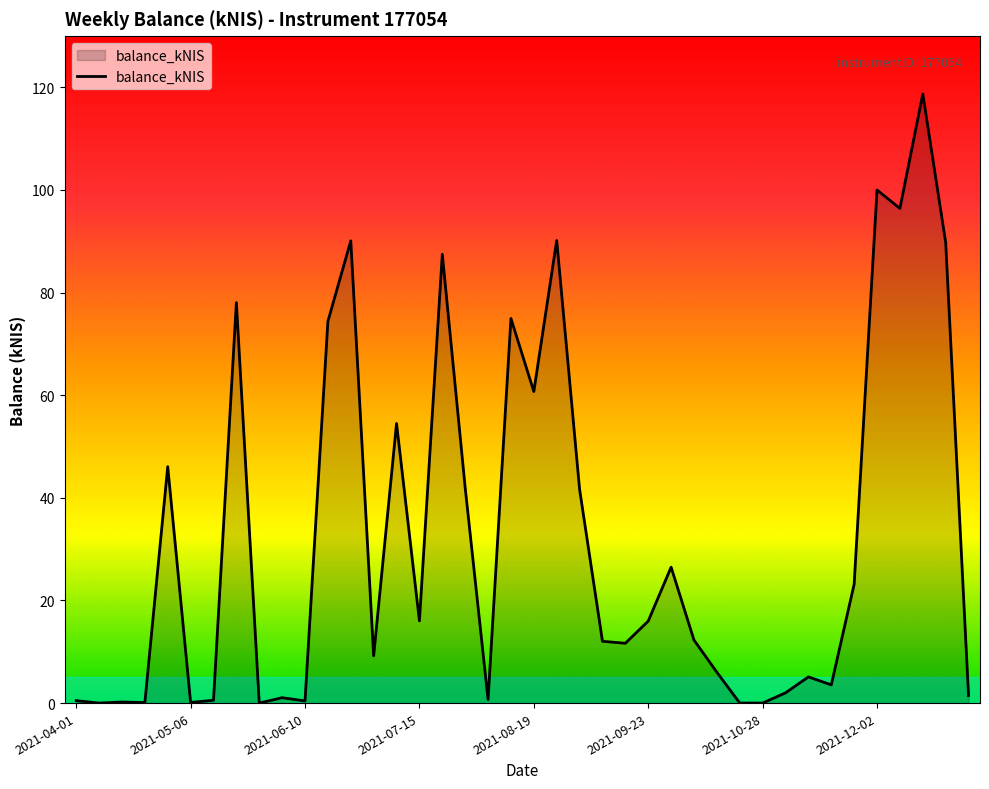

What is the greatest value displayed?

118.7